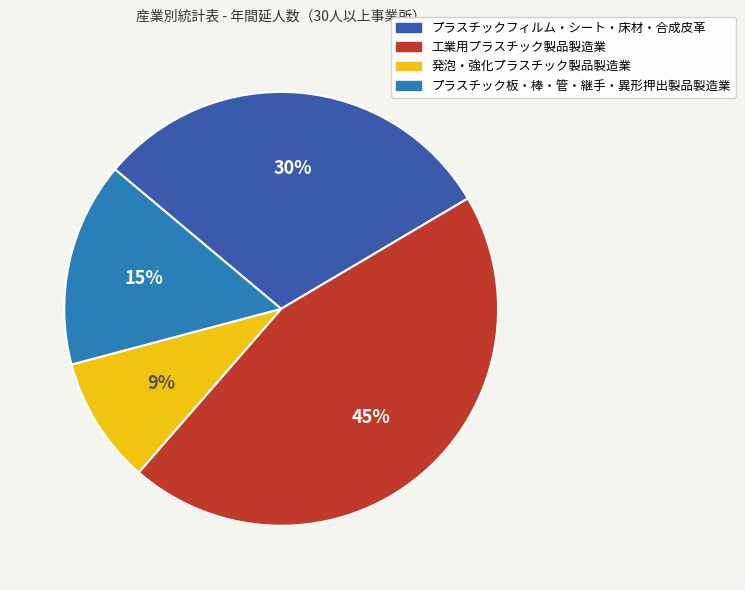

To the nearest percent, what percentage of the pie is 発泡・強化プラスチック製品製造業?

9%